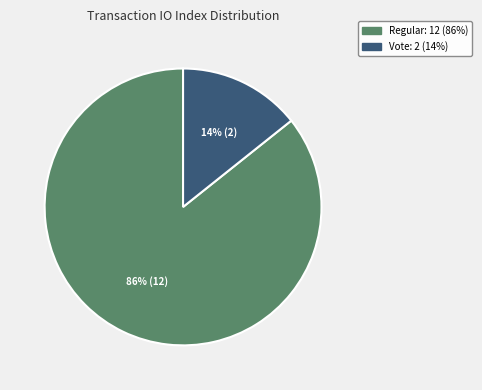

What is the largest slice in the pie chart?

Regular